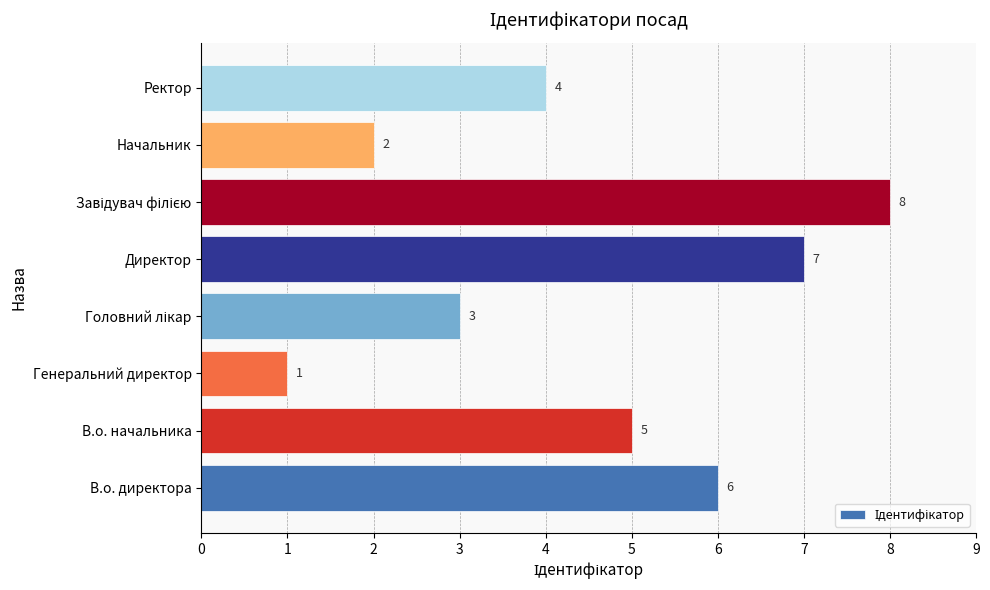

What is the ratio of the value at Начальник to the value at Директор?

0.3